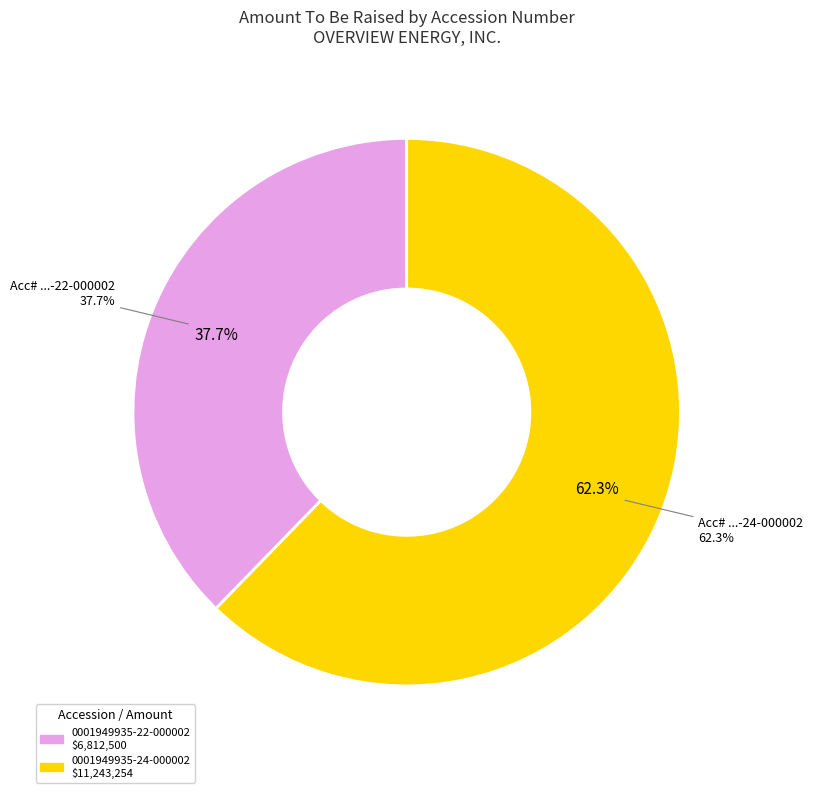

What is the majority slice?

0001949935-24-000002